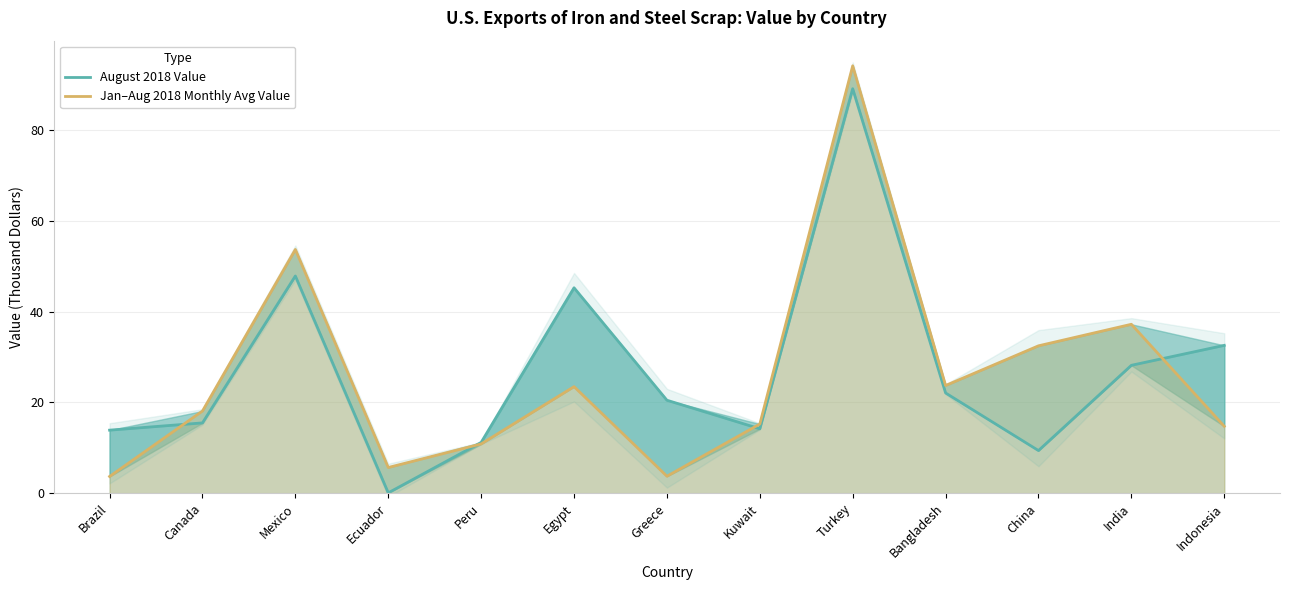

What is the sum of the August 2018 Value values at Kuwait and Mexico?

62.1